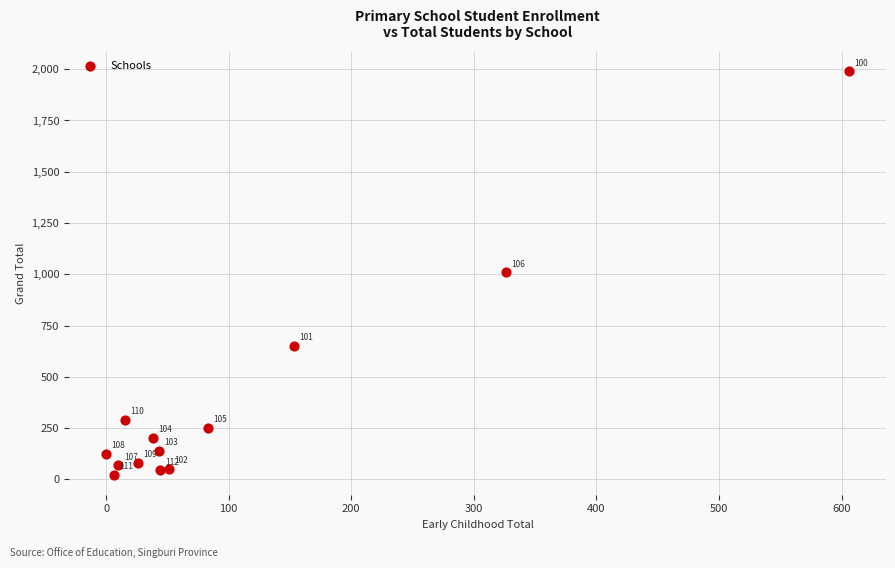

What Y value in the scatter plot is closest to 1007?

1011